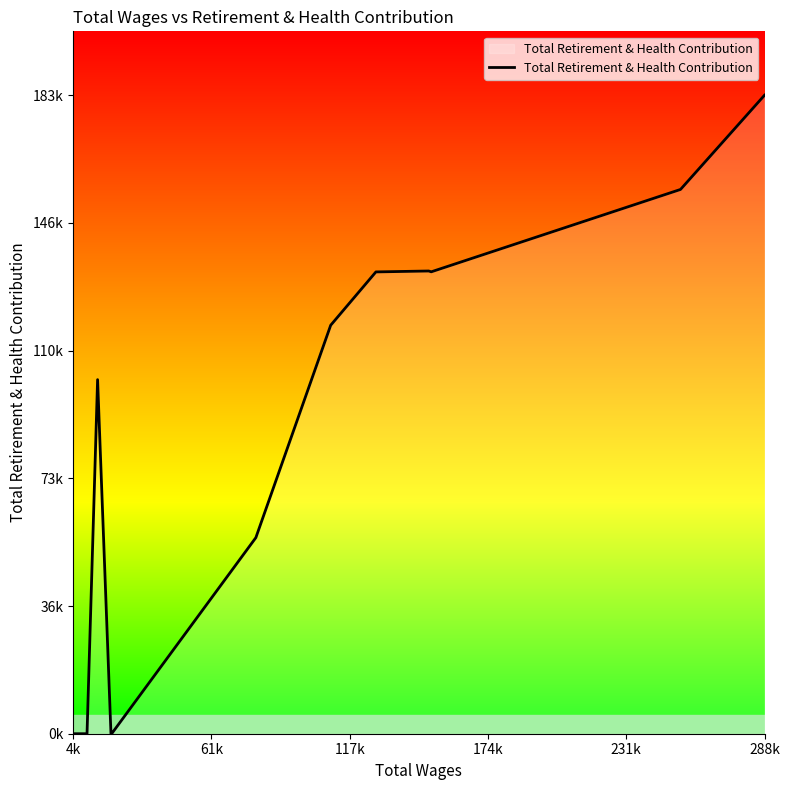

At which category does the chart reach its minimum across all series?

4k